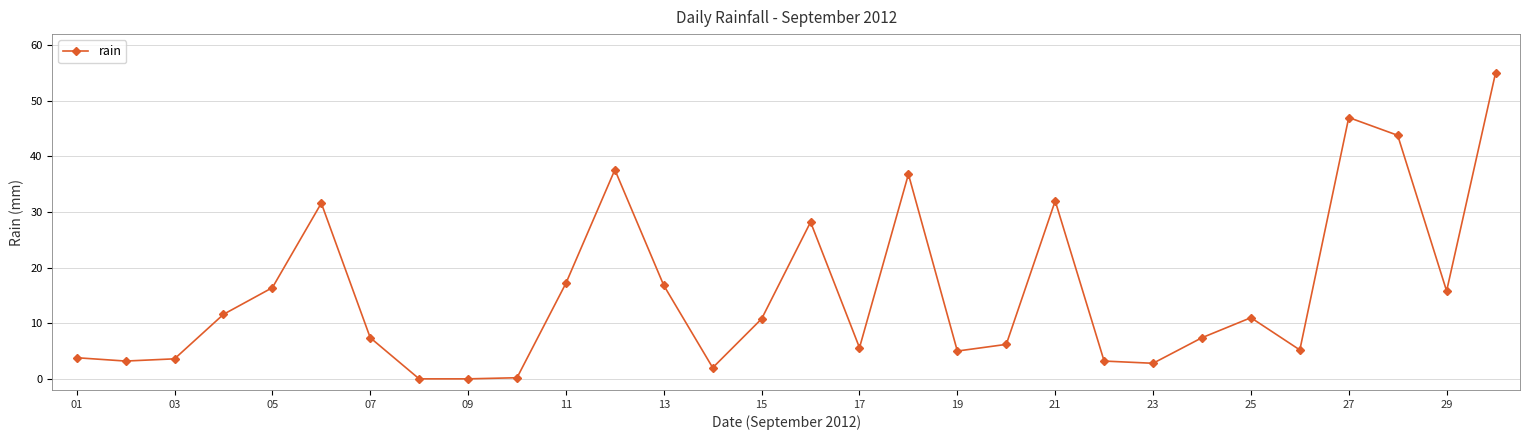

What is the average value?

15.6